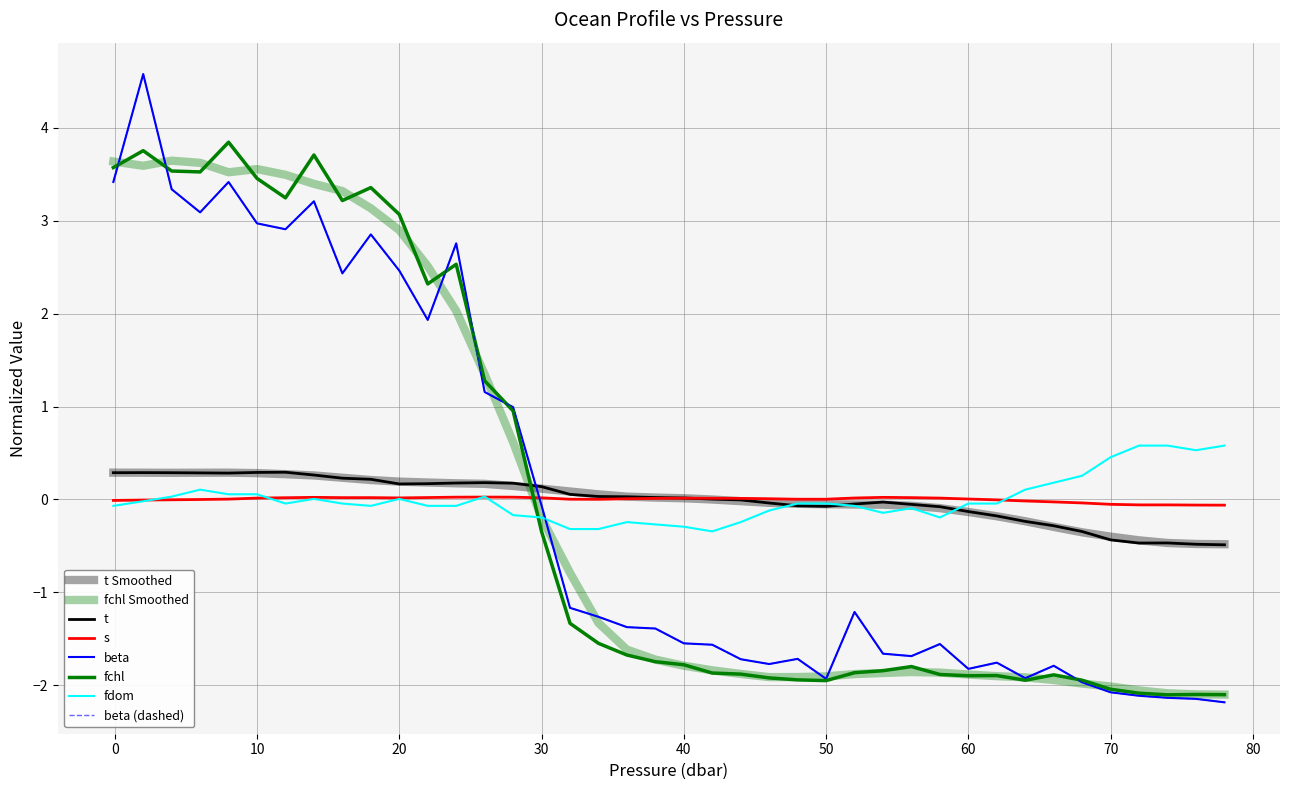

Is this an area chart (filled region under the line)?

No